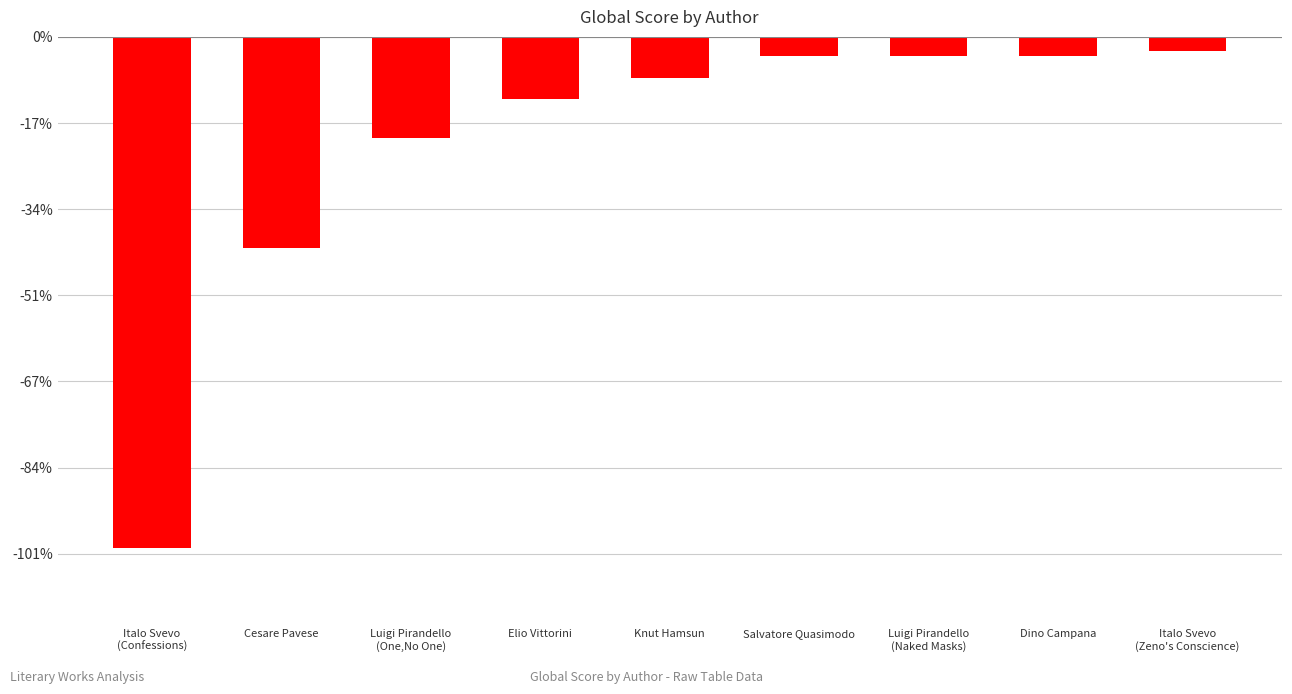

What is the smallest value displayed?

-1186